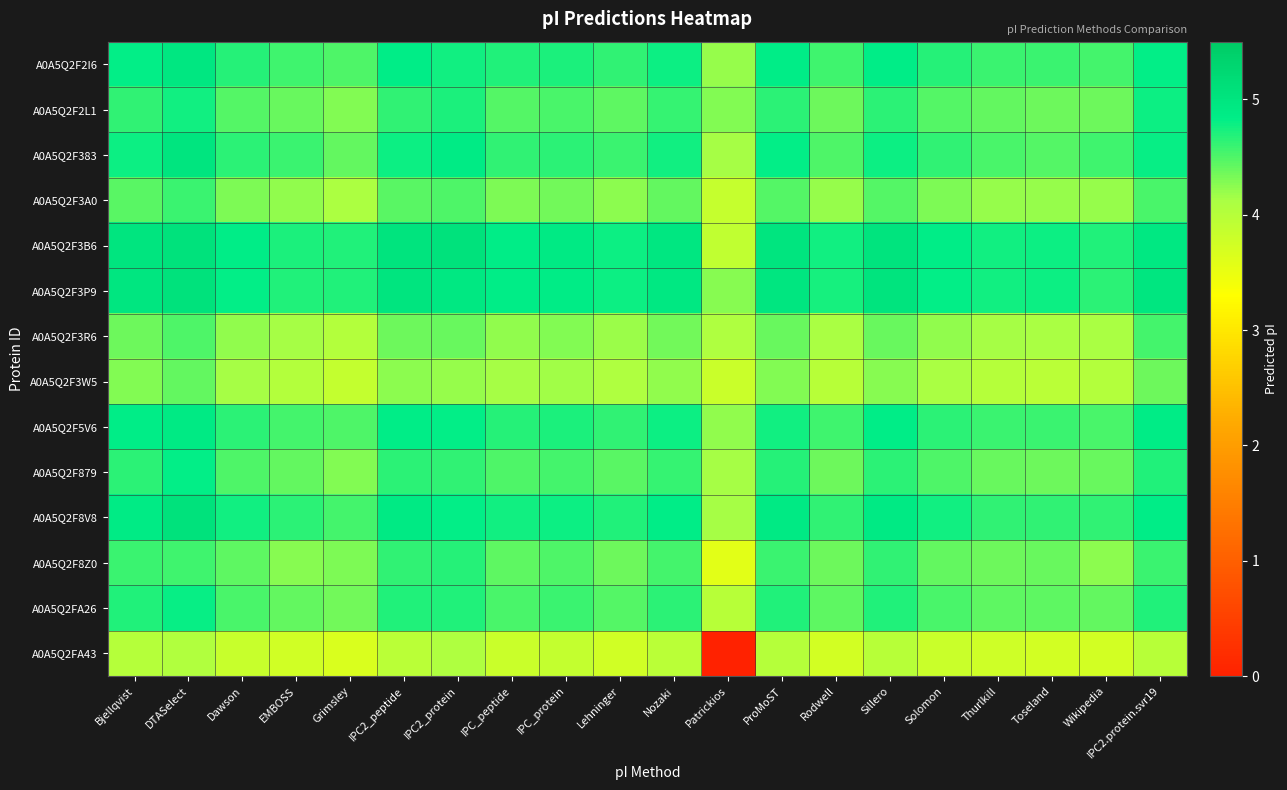

How many series are shown in this chart?

14